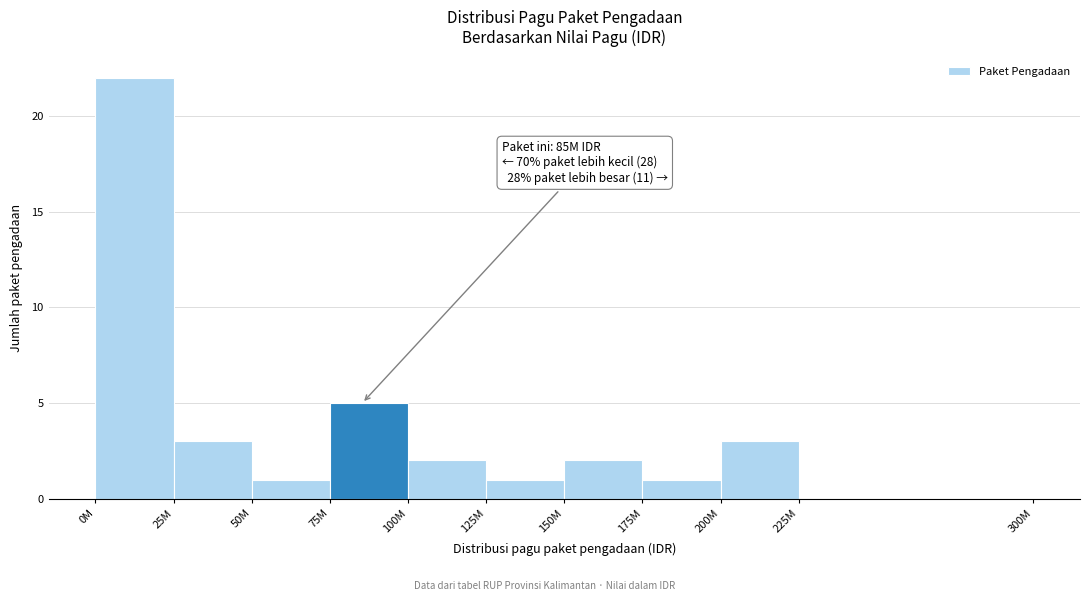

Reading left to right, what are all the values shown in this chart?

0M=22	25M=3	50M=1	75M=5	100M=2	125M=1	150M=2	175M=1	200M=3	225M=0